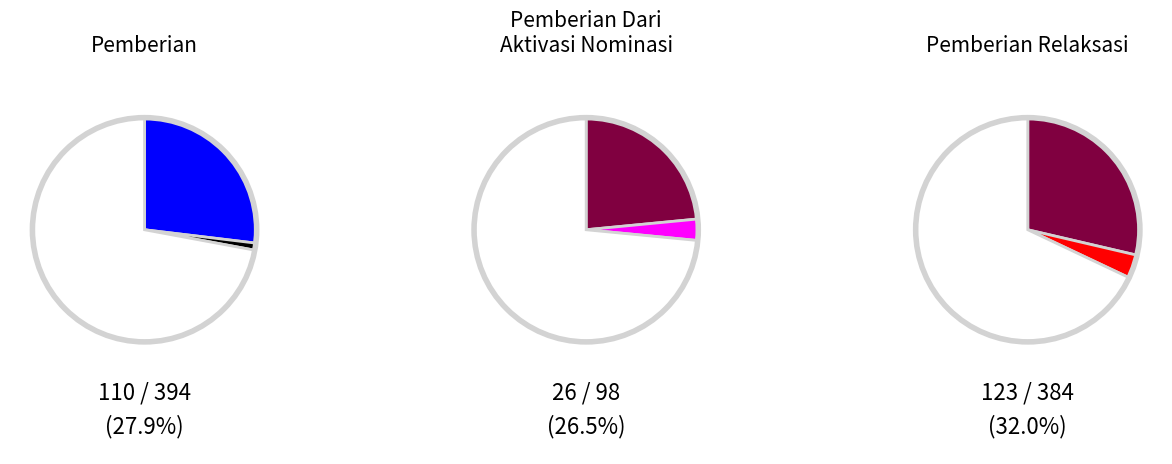

Which series has the widest spread of values?

Pemberian